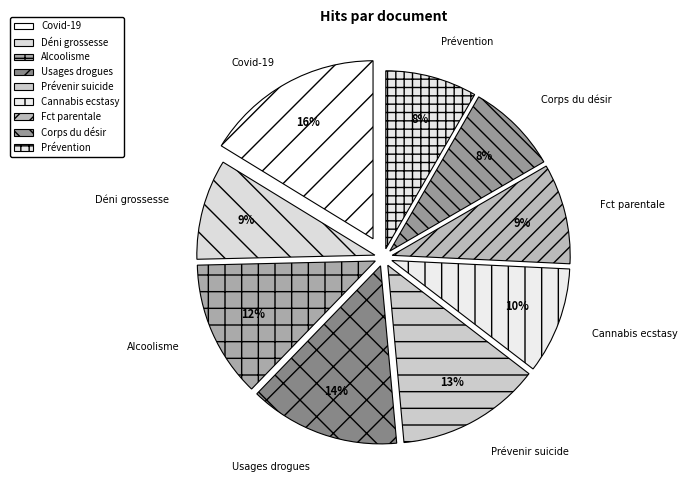

Combined, do Corps du désir and Prévenir suicide account for over 50%?

No